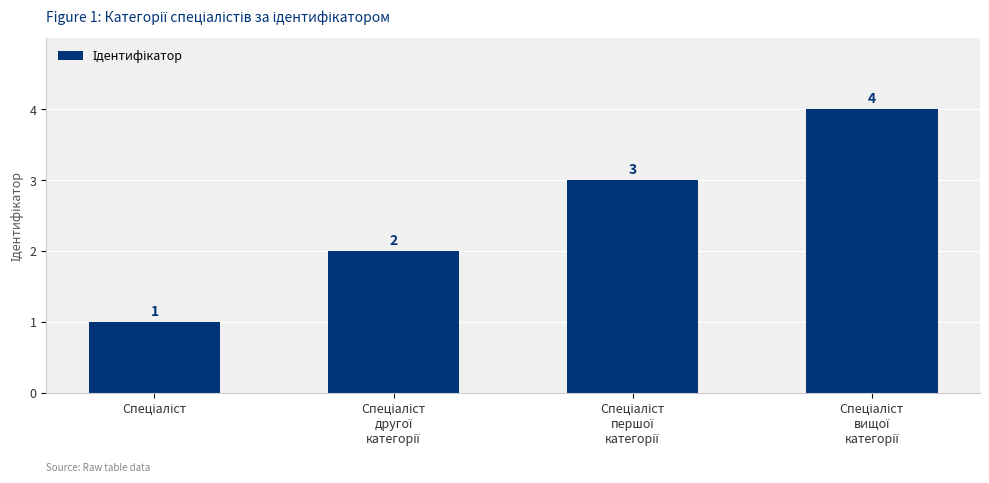

What is the value of the 2nd bar from the left?

2